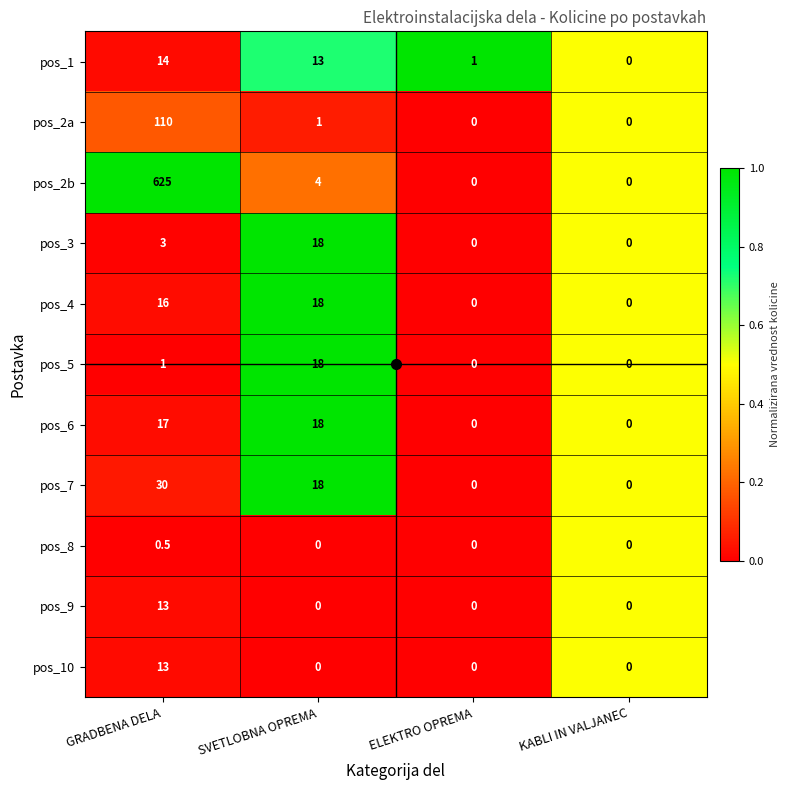

True or false: pos_8 has a value of 0.0 at ELEKTRO OPREMA.

True